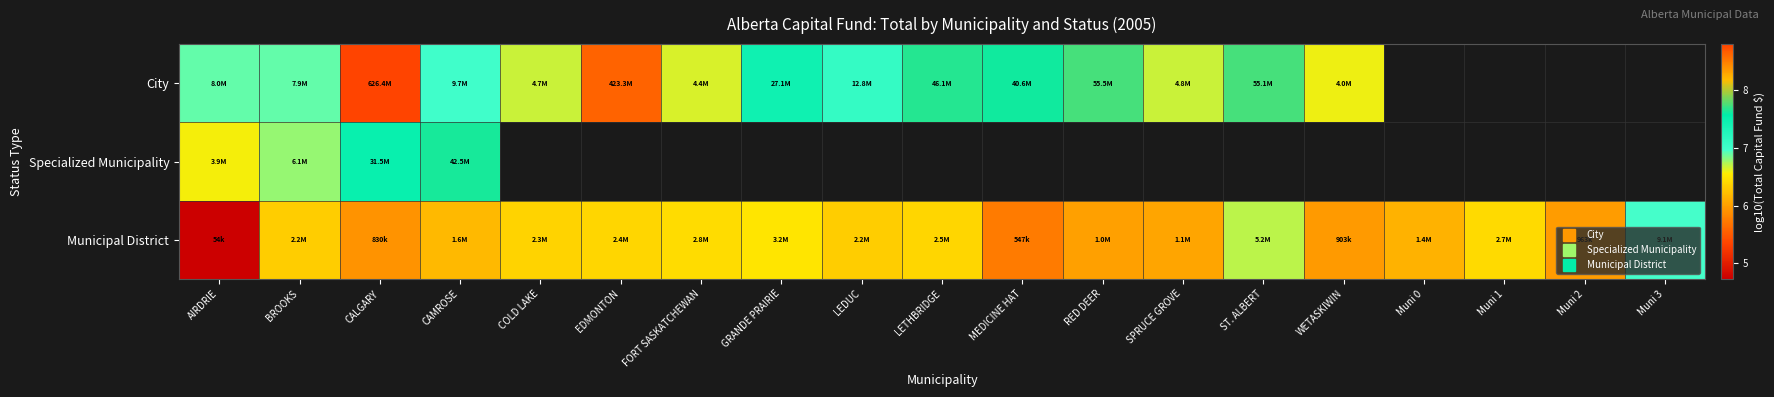

At which category is the sum across all series the highest?

CALGARY